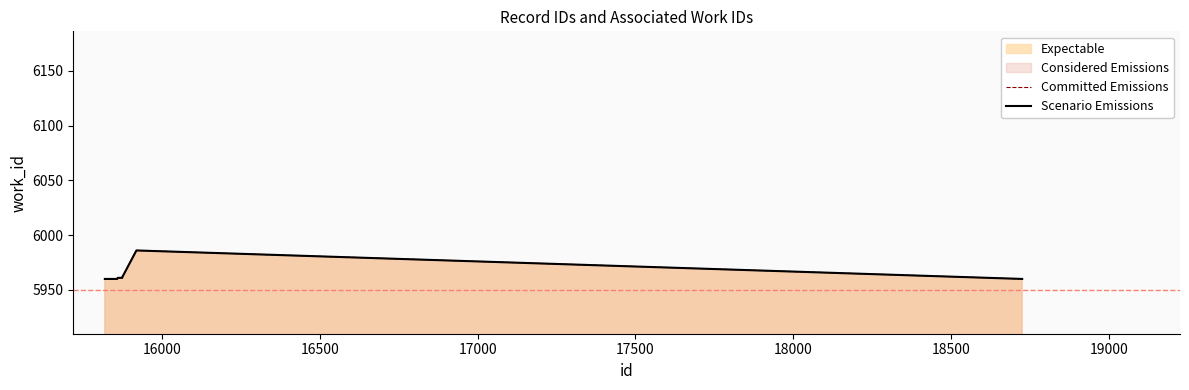

What is the value of the Scenario Emissions point at the 2nd from the left?

5960